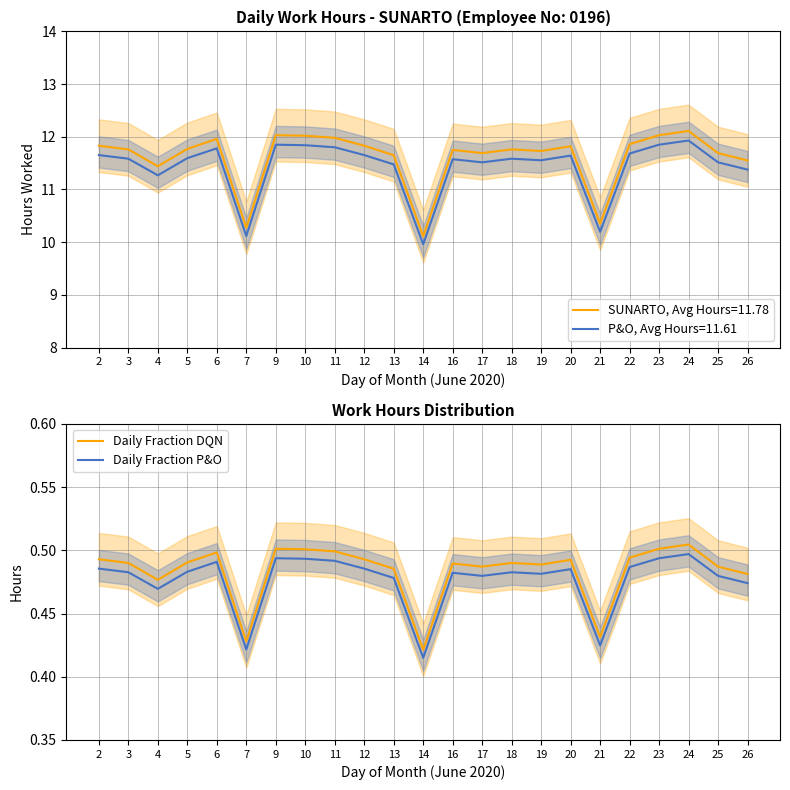

List the labels in order of Daily Fraction P&O value, largest first.

24, 9, 23, 10, 11, 6, 22, 2, 12, 20, 5, 3, 18, 16, 19, 17, 25, 13, 26, 4, 21, 7, 14